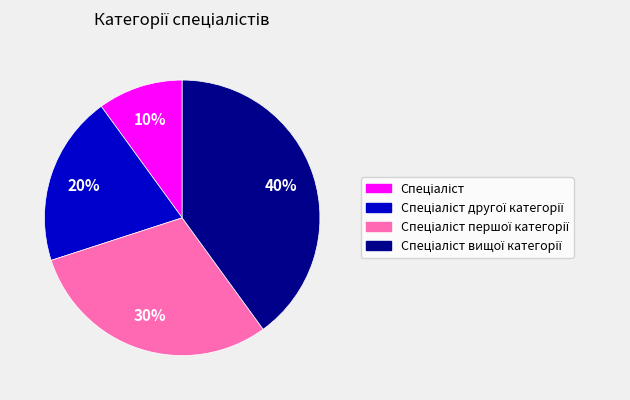

To the nearest percent, what is the difference between the largest and smallest slice percentages?

30%